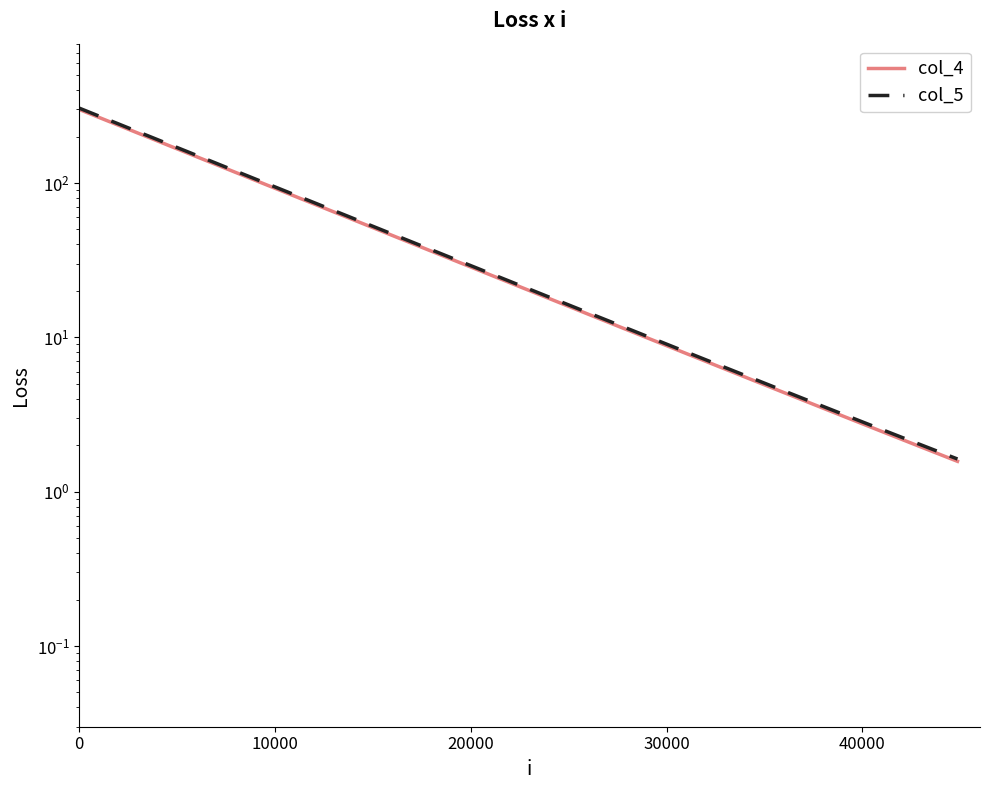

Which series has the largest range (max minus min)?

col_5